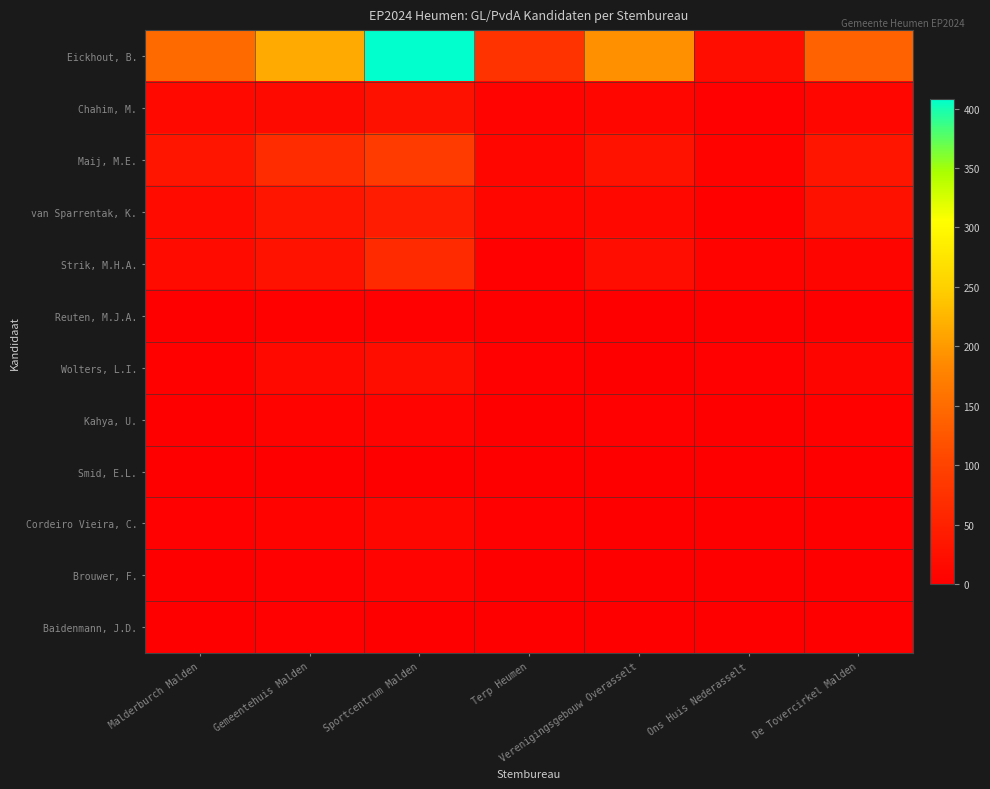

Reading left to right, list all the values displayed in this chart.

Eickhout, B.: Malderburch Malden=149	Gemeentehuis Malden=215	Sportcentrum Malden=408	Terp Heumen=78	Verenigingsgebouw Overasselt=191	Ons Huis Nederasselt=22	De Tovercirkel Malden=138
Chahim, M.: Malderburch Malden=15	Gemeentehuis Malden=16	Sportcentrum Malden=26	Terp Heumen=7	Verenigingsgebouw Overasselt=11	Ons Huis Nederasselt=2	De Tovercirkel Malden=10
Maij, M.E.: Malderburch Malden=33	Gemeentehuis Malden=67	Sportcentrum Malden=89	Terp Heumen=11	Verenigingsgebouw Overasselt=28	Ons Huis Nederasselt=5	De Tovercirkel Malden=32
van Sparrentak, K.: Malderburch Malden=18	Gemeentehuis Malden=32	Sportcentrum Malden=43	Terp Heumen=10	Verenigingsgebouw Overasselt=13	Ons Huis Nederasselt=4	De Tovercirkel Malden=26
Strik, M.H.A.: Malderburch Malden=18	Gemeentehuis Malden=30	Sportcentrum Malden=63	Terp Heumen=2	Verenigingsgebouw Overasselt=21	Ons Huis Nederasselt=5	De Tovercirkel Malden=8
Reuten, M.J.A.: Malderburch Malden=0	Gemeentehuis Malden=4	Sportcentrum Malden=3	Terp Heumen=0	Verenigingsgebouw Overasselt=0	Ons Huis Nederasselt=0	De Tovercirkel Malden=1
Wolters, L.I.: Malderburch Malden=4	Gemeentehuis Malden=15	Sportcentrum Malden=23	Terp Heumen=3	Verenigingsgebouw Overasselt=0	Ons Huis Nederasselt=2	De Tovercirkel Malden=9
Kahya, U.: Malderburch Malden=0	Gemeentehuis Malden=5	Sportcentrum Malden=7	Terp Heumen=1	Verenigingsgebouw Overasselt=3	Ons Huis Nederasselt=0	De Tovercirkel Malden=4
Smid, E.L.: Malderburch Malden=1	Gemeentehuis Malden=1	Sportcentrum Malden=1	Terp Heumen=0	Verenigingsgebouw Overasselt=0	Ons Huis Nederasselt=0	De Tovercirkel Malden=0
Cordeiro Vieira, C.: Malderburch Malden=2	Gemeentehuis Malden=6	Sportcentrum Malden=11	Terp Heumen=3	Verenigingsgebouw Overasselt=1	Ons Huis Nederasselt=0	De Tovercirkel Malden=1
Brouwer, F.: Malderburch Malden=1	Gemeentehuis Malden=3	Sportcentrum Malden=7	Terp Heumen=1	Verenigingsgebouw Overasselt=1	Ons Huis Nederasselt=0	De Tovercirkel Malden=1
Baidenmann, J.D.: Malderburch Malden=0	Gemeentehuis Malden=2	Sportcentrum Malden=1	Terp Heumen=0	Verenigingsgebouw Overasselt=1	Ons Huis Nederasselt=0	De Tovercirkel Malden=1